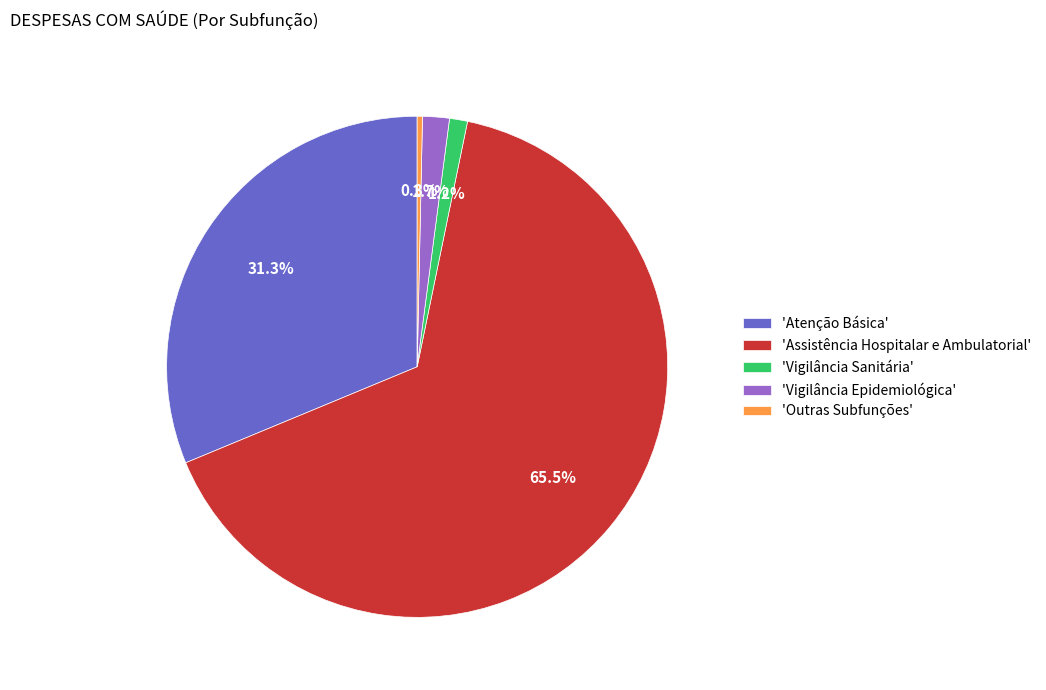

What is the largest slice in the pie chart?

'Assistência Hospitalar e Ambulatorial'